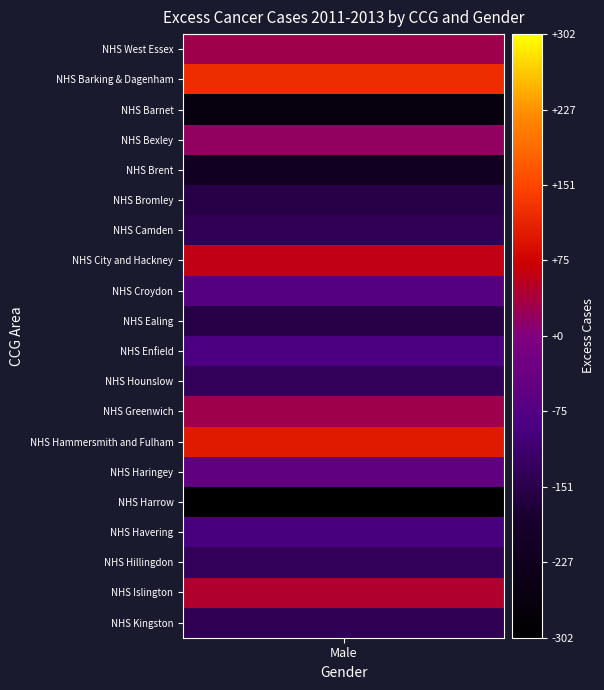

How many negative values does the NHS Brent series have?

1